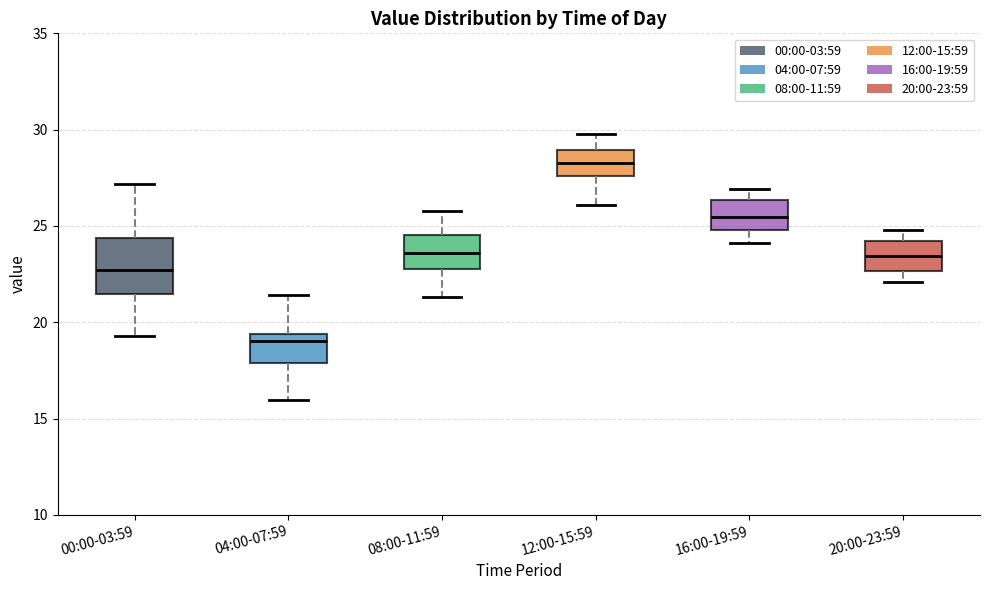

Reading left to right, transcribe this box plot: for each box, give where its median line is, the range the box spans, and where its two whiskers end, as read against the y-axis. The values are not printed on the chart, so give them approximately, as read against the axis.

00:00-03:59: median 22.5, box 21.5 to 24.5, whiskers 19.5 to 27.0
04:00-07:59: median 19.0, box 18.0 to 19.5, whiskers 16.0 to 21.5
08:00-11:59: median 23.5, box 23.0 to 24.5, whiskers 21.5 to 26.0
12:00-15:59: median 28.5, box 27.5 to 29.0, whiskers 26.0 to 30.0
16:00-19:59: median 25.5, box 25.0 to 26.5, whiskers 24.0 to 27.0
20:00-23:59: median 23.5, box 22.5 to 24.0, whiskers 22.0 to 25.0